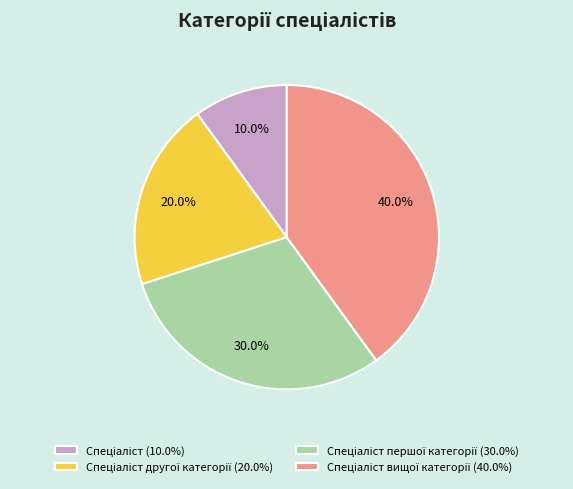

Does any single category account for the majority?

No